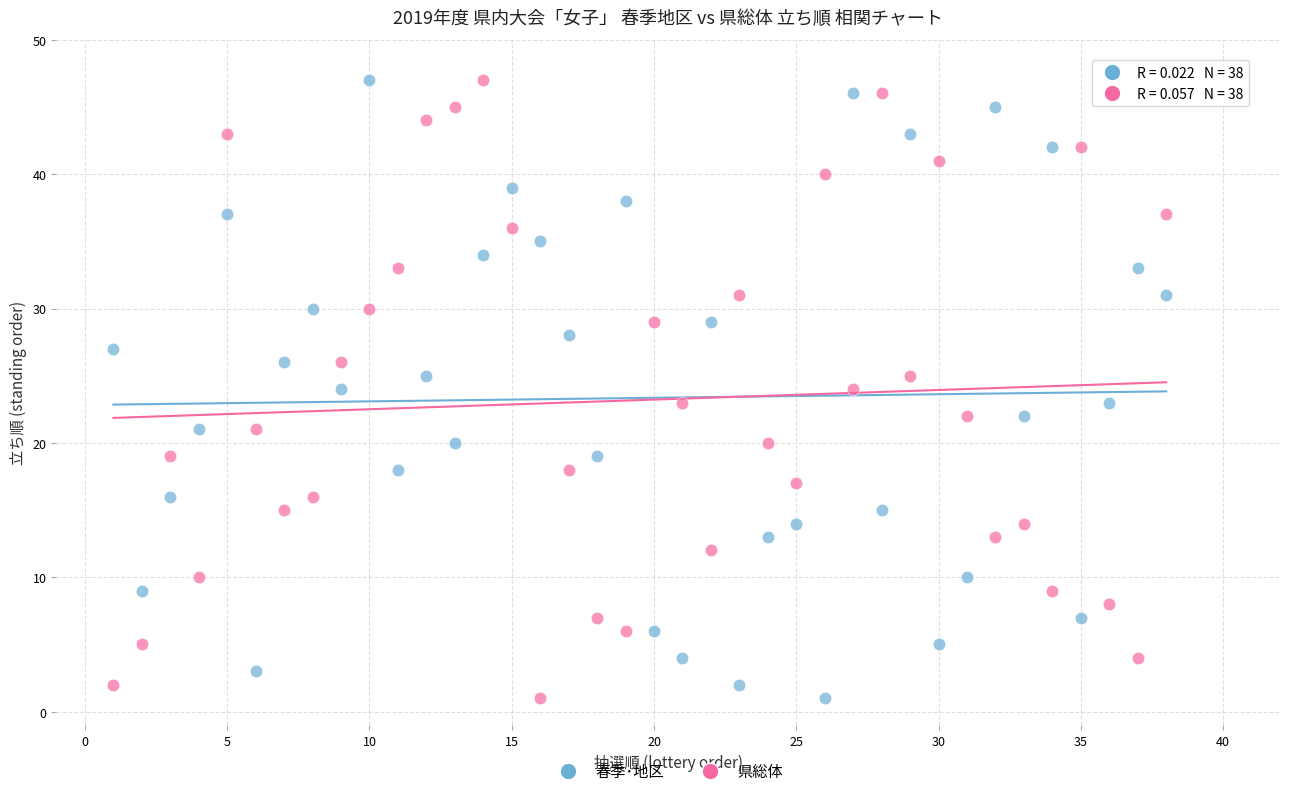

Across all data points, what is the range of Y values (max minus min)?

46